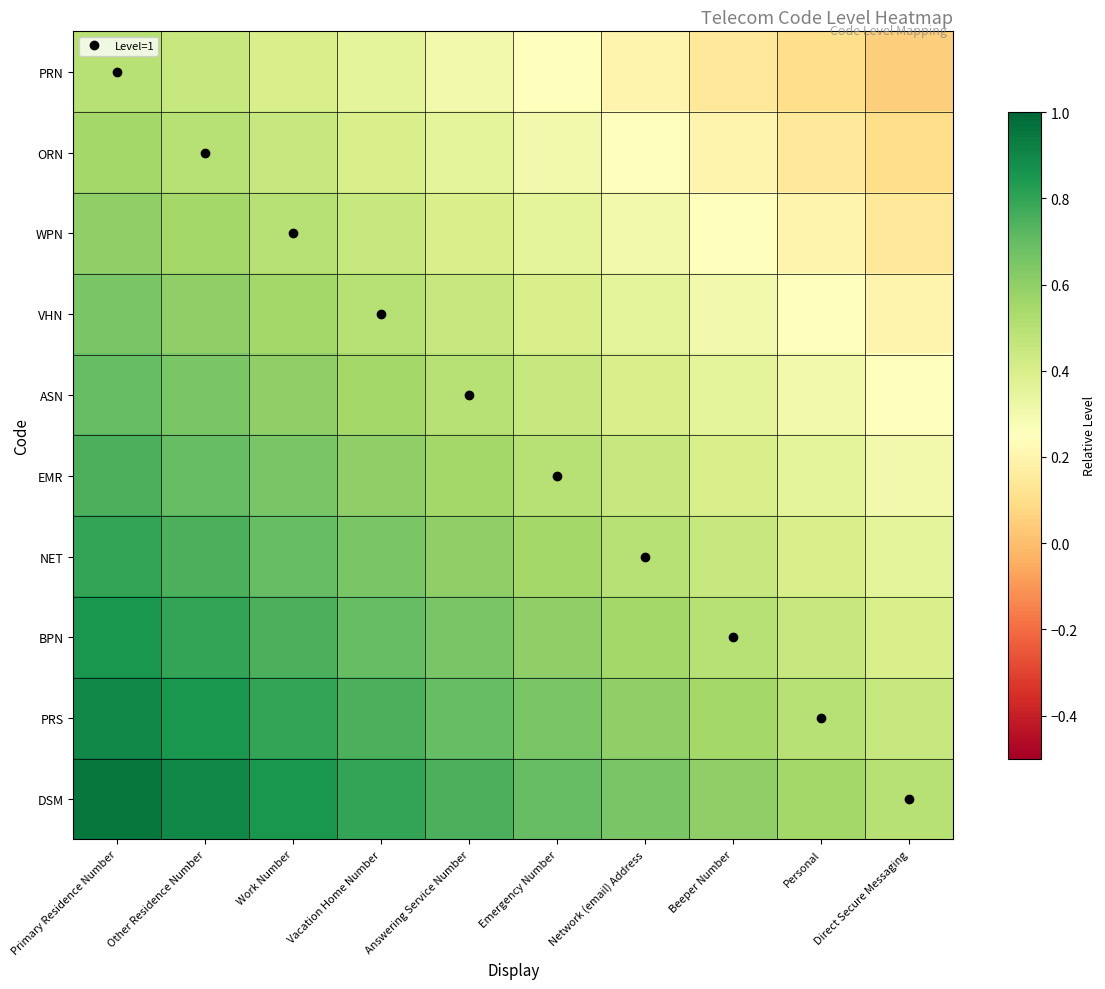

At which category does the chart reach its minimum across all series?

Direct Secure Messaging